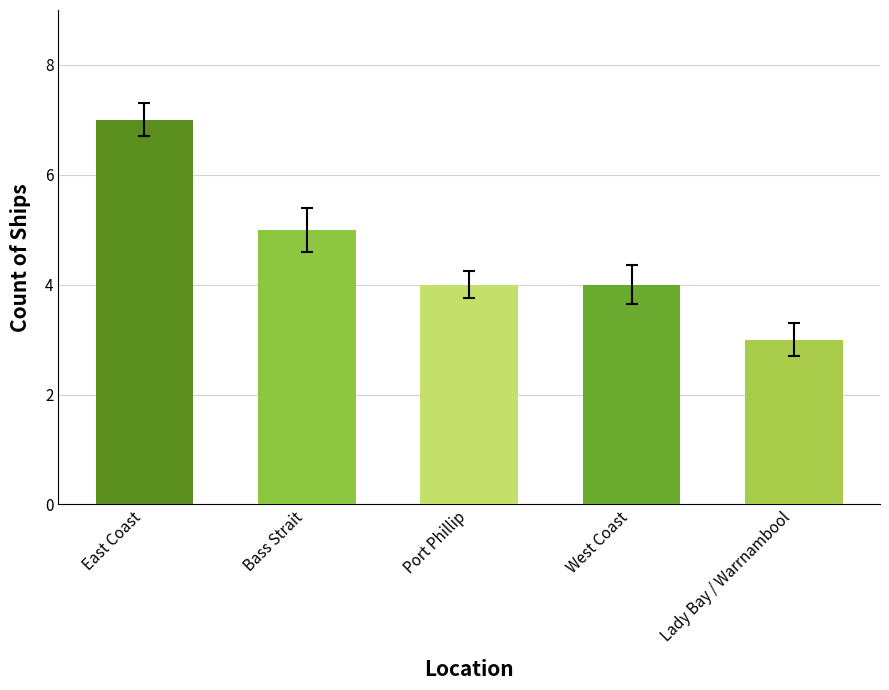

Where does the data first go above 4?

East Coast